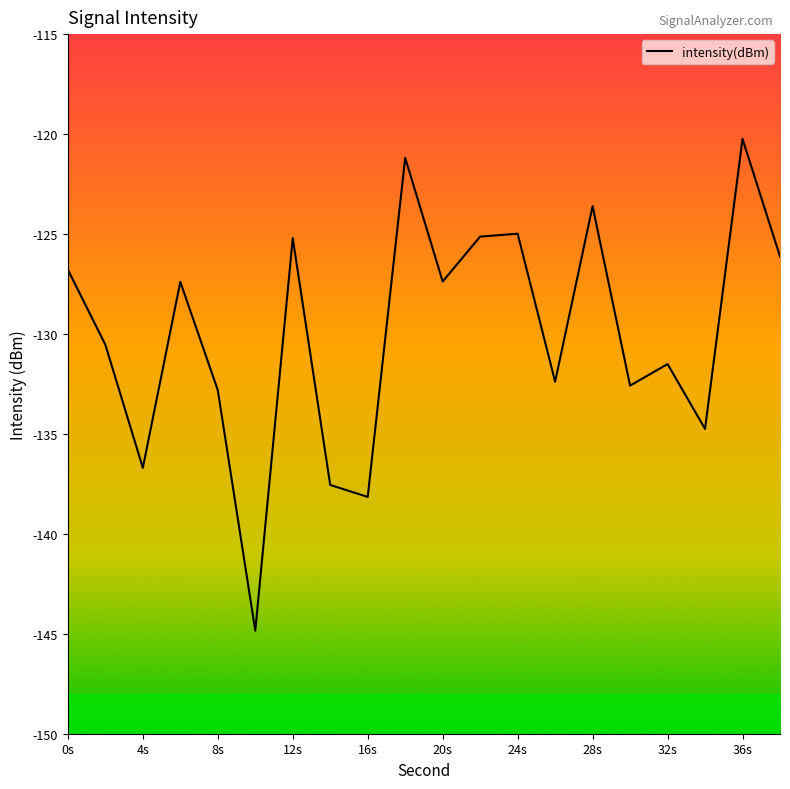

What is the minimum value shown in the chart?

-144.8